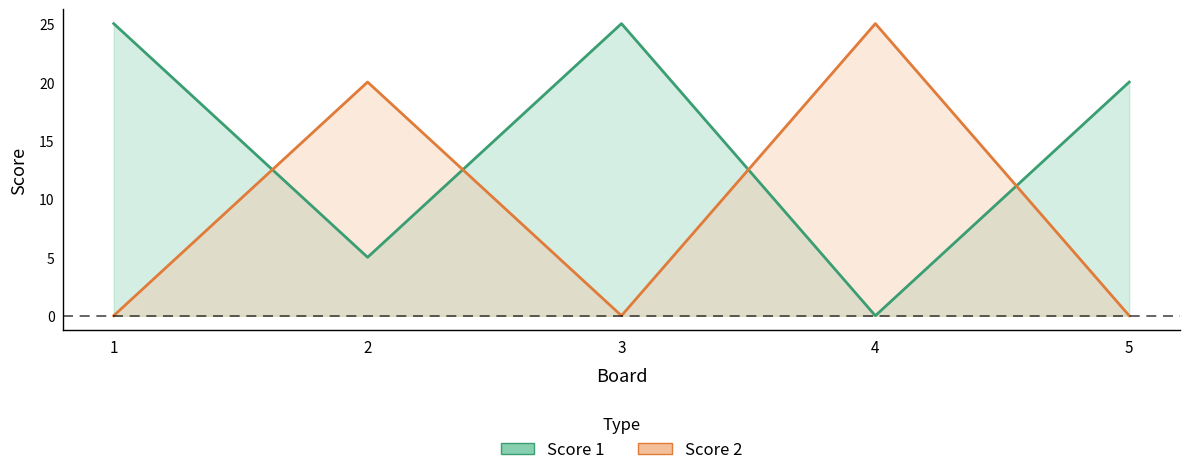

How many positive values does the Score 1 series have?

4